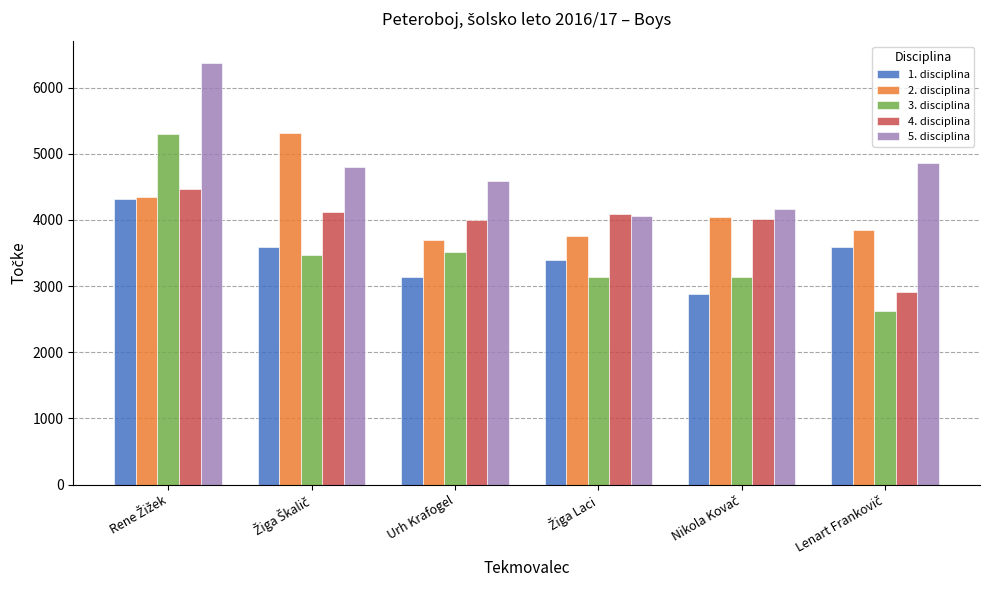

Which series has the largest total across all categories?

5. disciplina